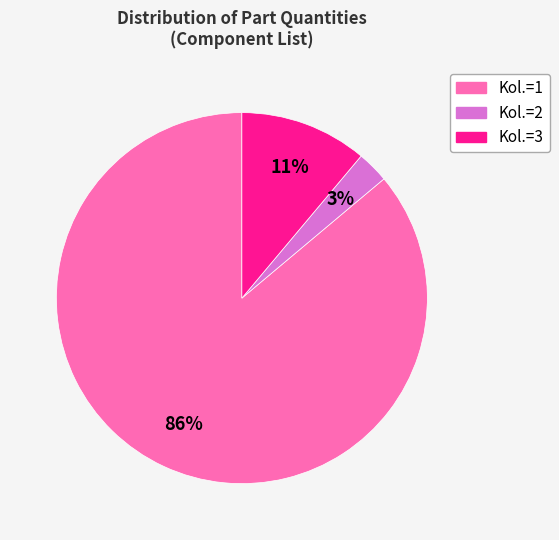

Does any single category account for the majority?

Yes